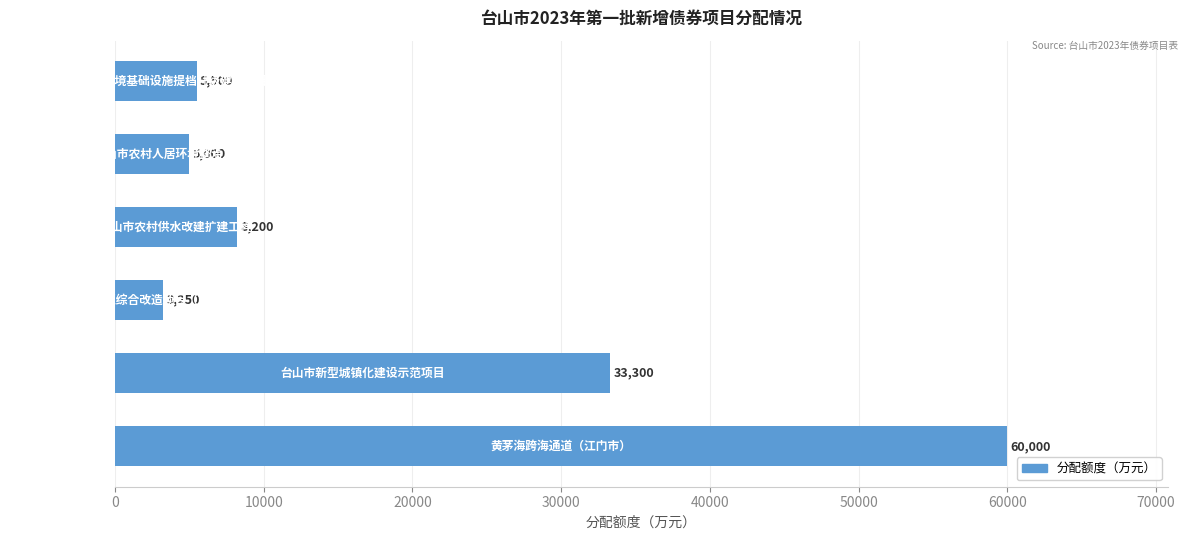

What is the sum of all values?

115250